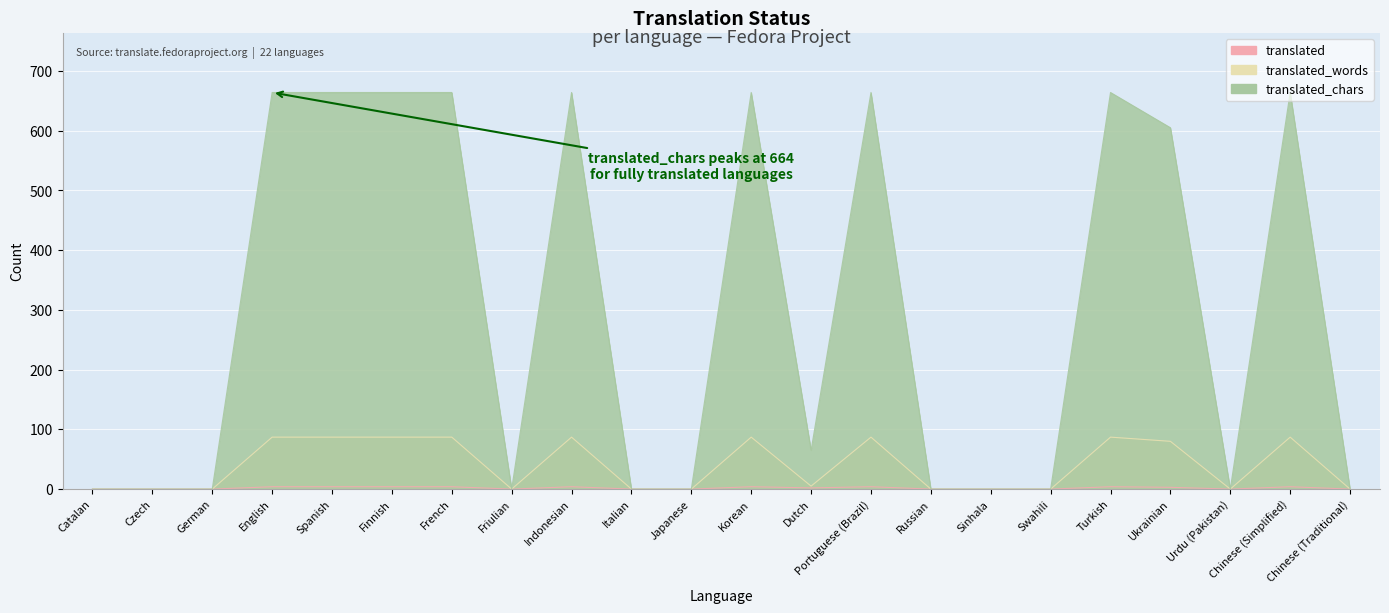

At which label is translated closest to 2?

Dutch